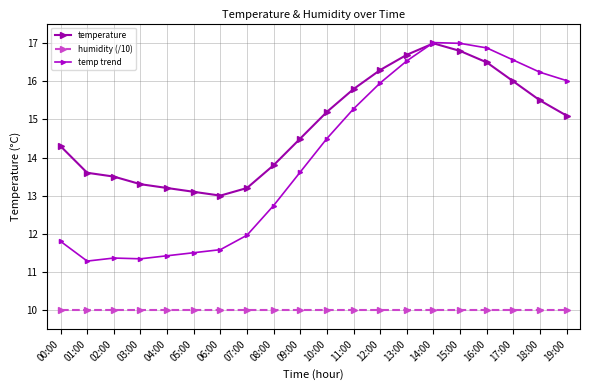

List the labels in order of temperature value, smallest first.

06:00, 05:00, 04:00, 07:00, 03:00, 02:00, 01:00, 08:00, 00:00, 09:00, 19:00, 10:00, 18:00, 11:00, 17:00, 12:00, 16:00, 13:00, 15:00, 14:00